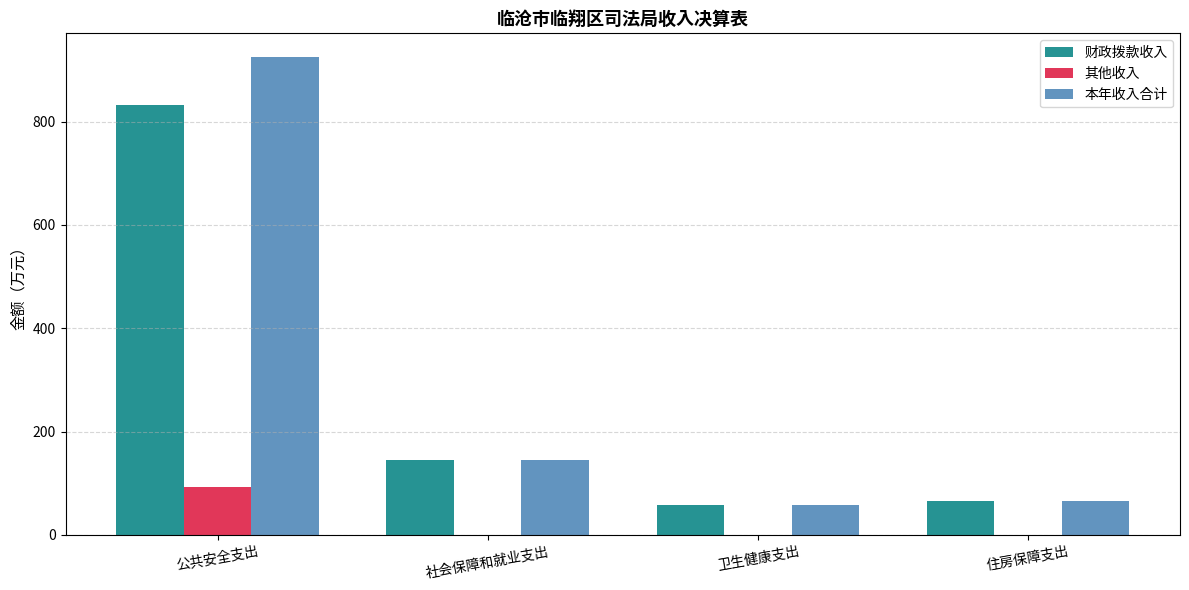

Is the value of 其他收入 at 住房保障支出 greater than the value of 财政拨款收入 at 公共安全支出?

No